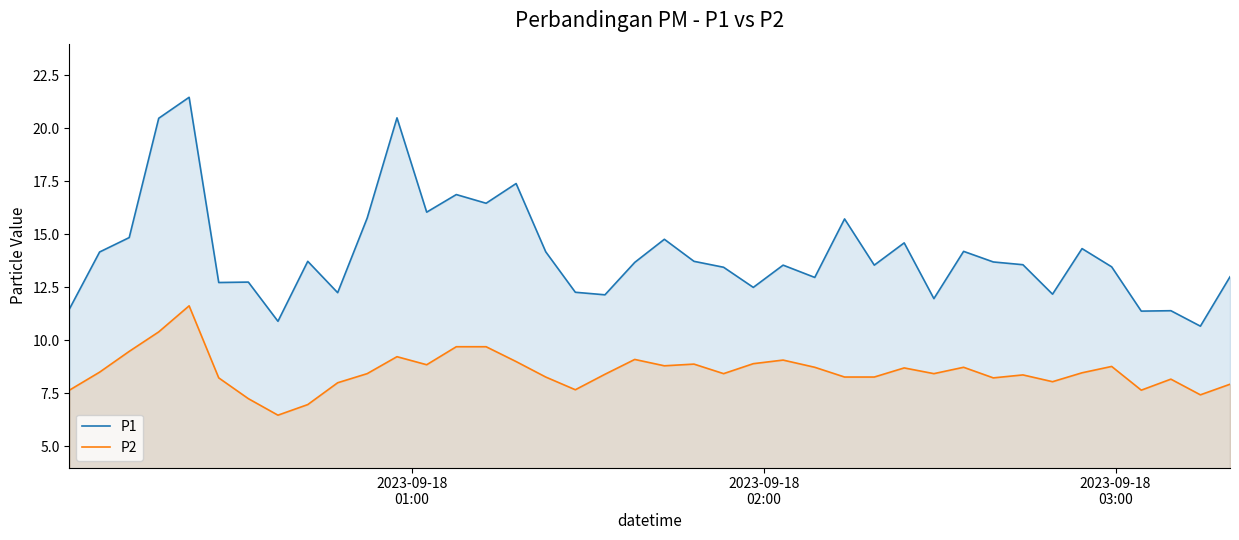

What is the lowest value of the P2 series?

6.5